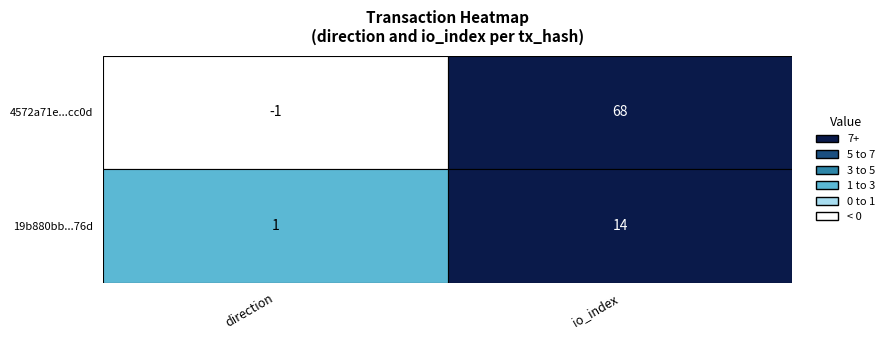

Reading left to right, what are all the values shown in this chart?

4572a71e757d8d9549282085e5671927f77cc0d: 0=-1	1=68
19b880bbfbc6e86ef8b94af2f4960976953676d: 0=1	1=14